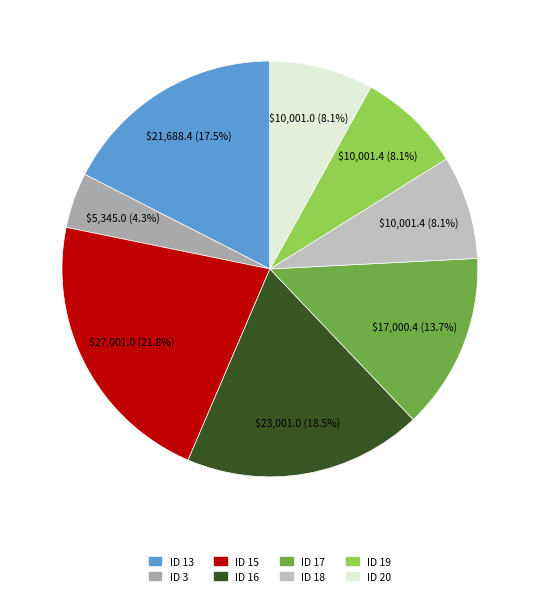

To the nearest percent, what portion does ID 16 represent?

19%